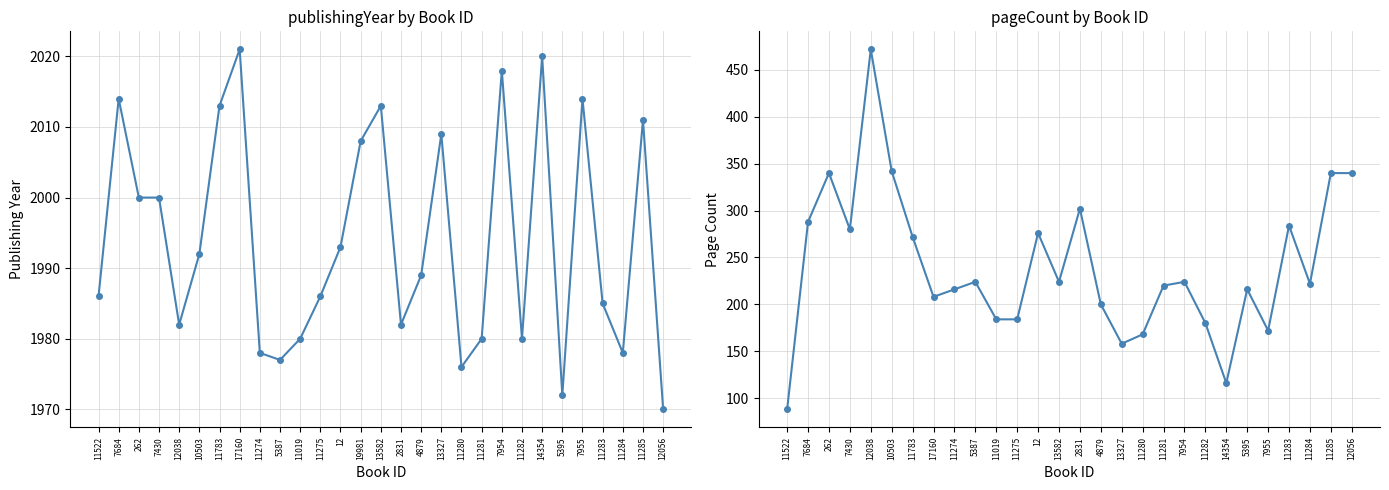

How many data points are above 1989?

14